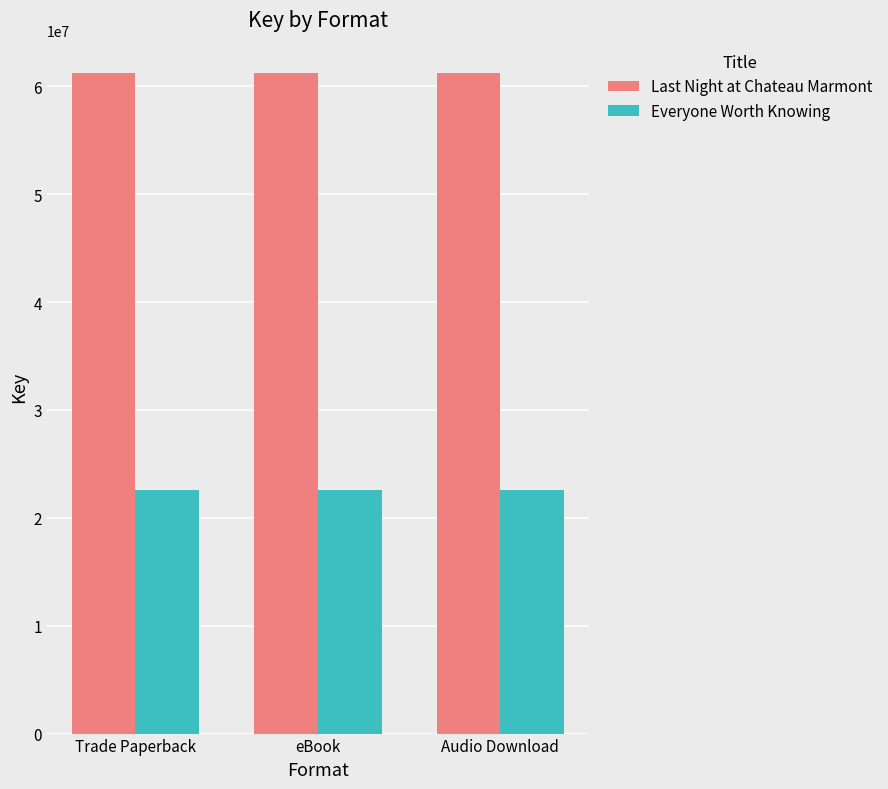

What is the spread (max minus min) of values at eBook?

38670312